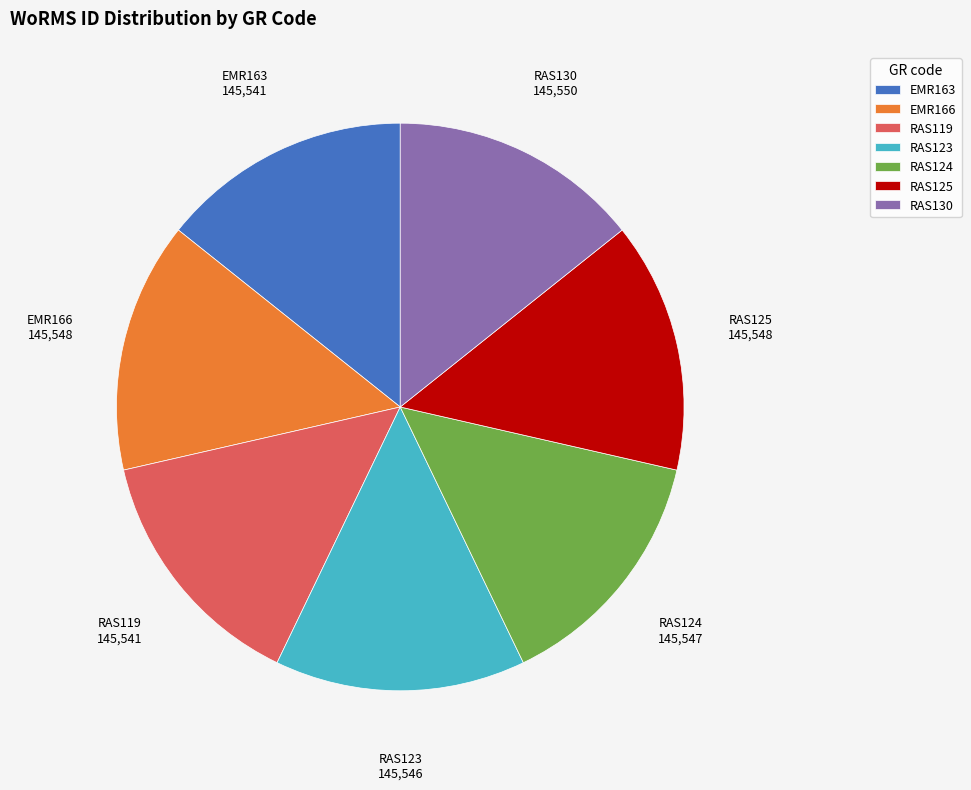

Is it true that RAS123 is 21% of the pie?

False